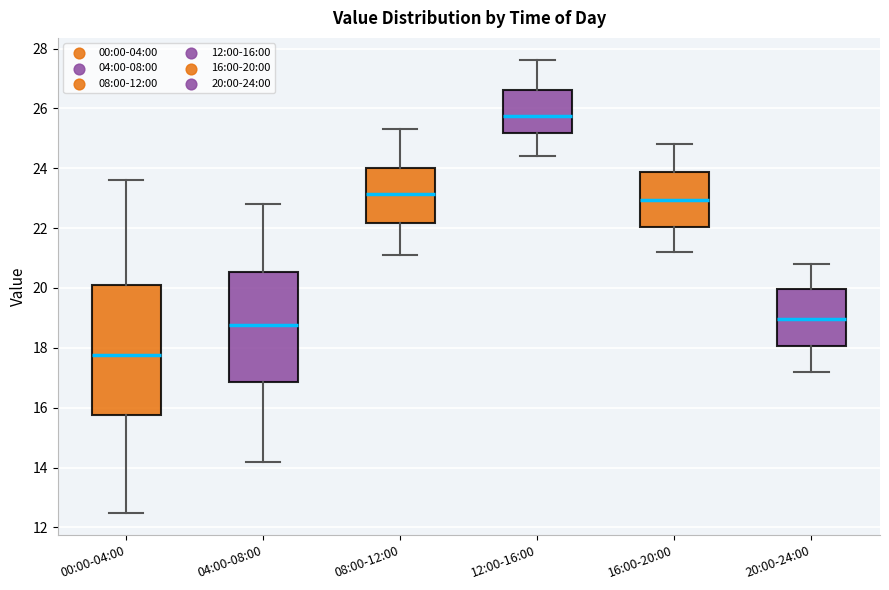

Reading left to right, transcribe this box plot: for each box, give where its median line is, the range the box spans, and where its two whiskers end, as read against the y-axis. The values are not printed on the chart, so give them approximately, as read against the axis.

00:00-04:00: median 17.8, box 15.8 to 20.2, whiskers 12.6 to 23.6
04:00-08:00: median 18.8, box 16.8 to 20.6, whiskers 14.2 to 22.8
08:00-12:00: median 23.2, box 22.2 to 24.0, whiskers 21.2 to 25.4
12:00-16:00: median 25.8, box 25.2 to 26.6, whiskers 24.4 to 27.6
16:00-20:00: median 23.0, box 22.0 to 23.8, whiskers 21.2 to 24.8
20:00-24:00: median 19.0, box 18.0 to 20.0, whiskers 17.2 to 20.8